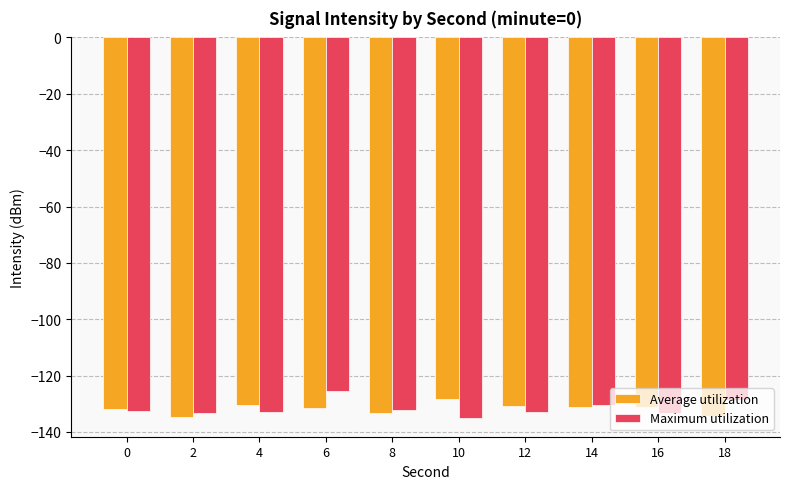

At which label does Average utilization first exceed -131?

4